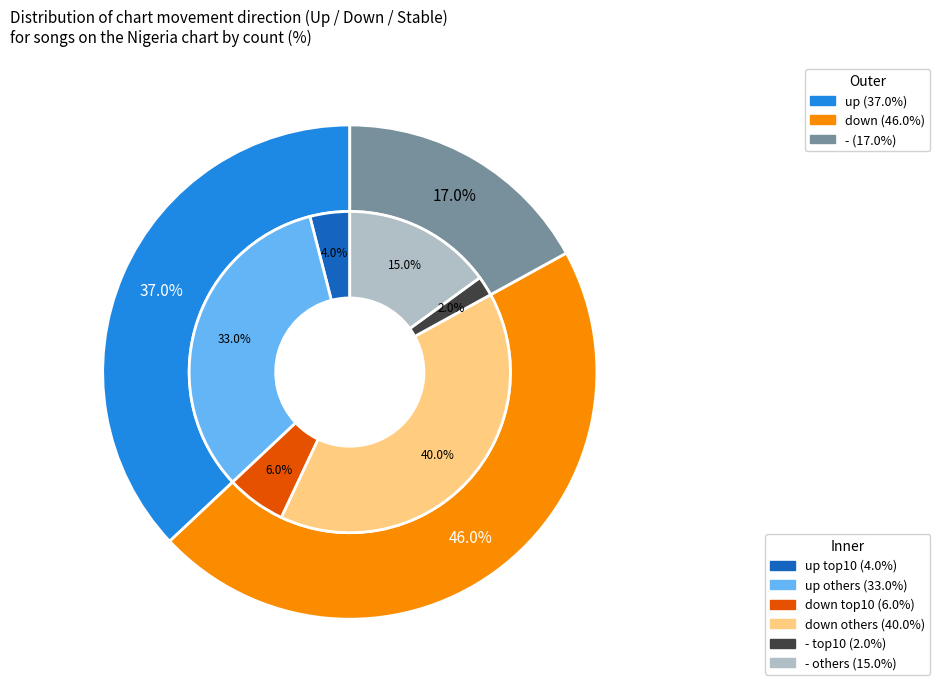

How many segments does this pie chart have?

3